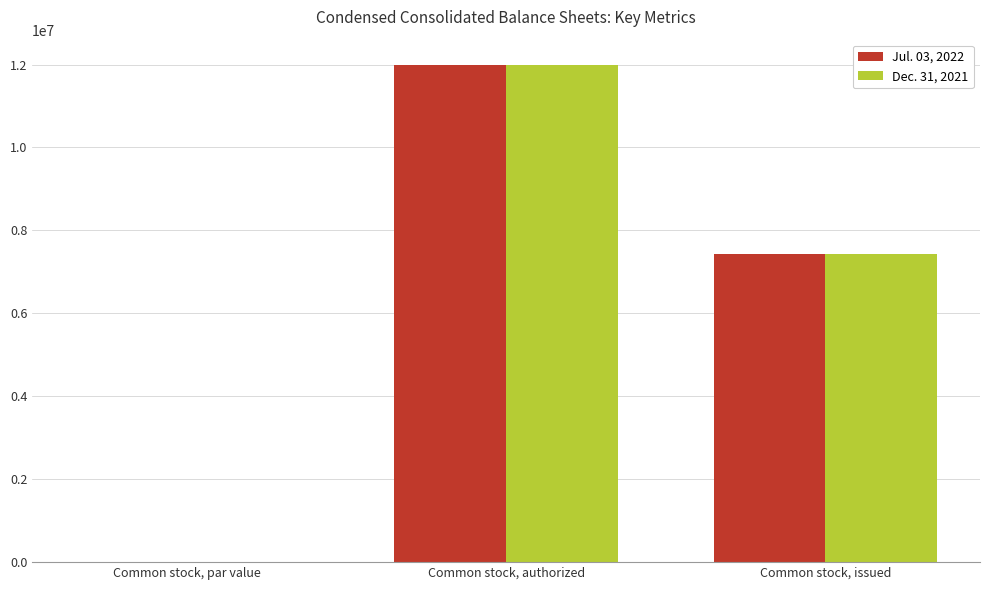

Is the value of Dec. 31, 2021 at Common stock, authorized greater than the value of Jul. 03, 2022 at Common stock, par value?

Yes